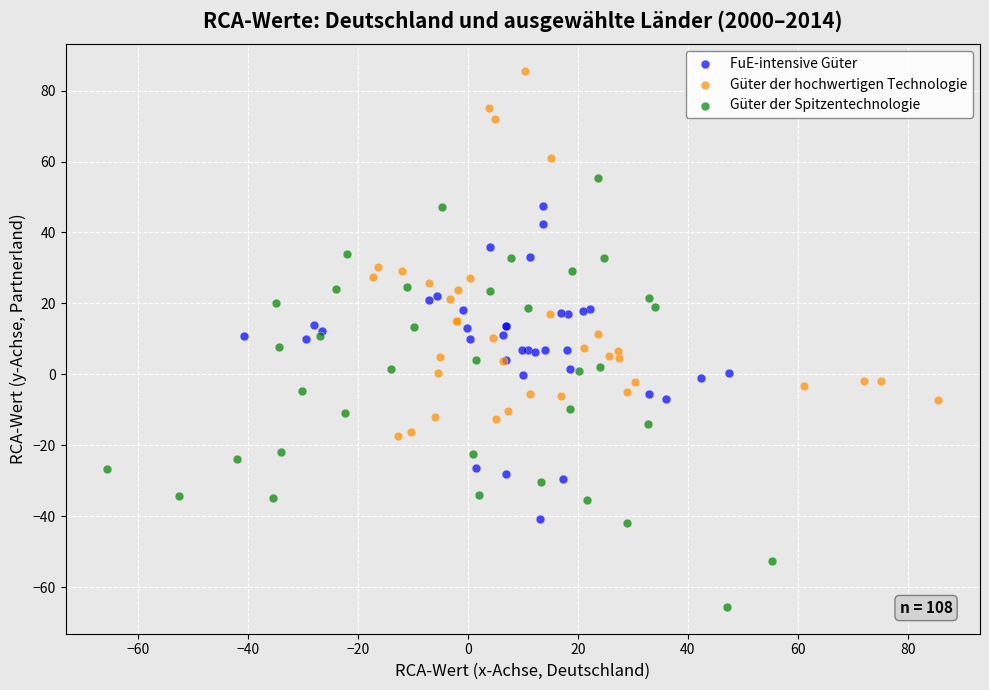

Which series contains the lowest Y value?

Güter der Spitzentechnologie